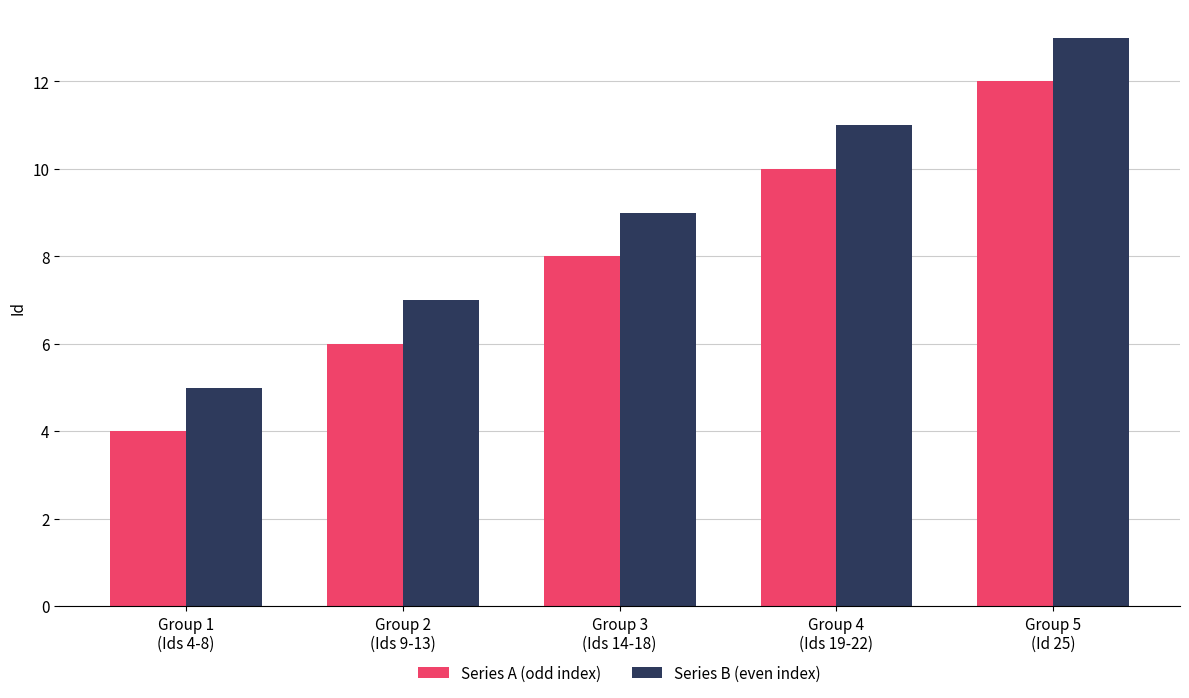

List the labels in order of Series A (odd index) value, largest first.

Group 5
(Id 25), Group 4
(Ids 19-22), Group 3
(Ids 14-18), Group 2
(Ids 9-13), Group 1
(Ids 4-8)